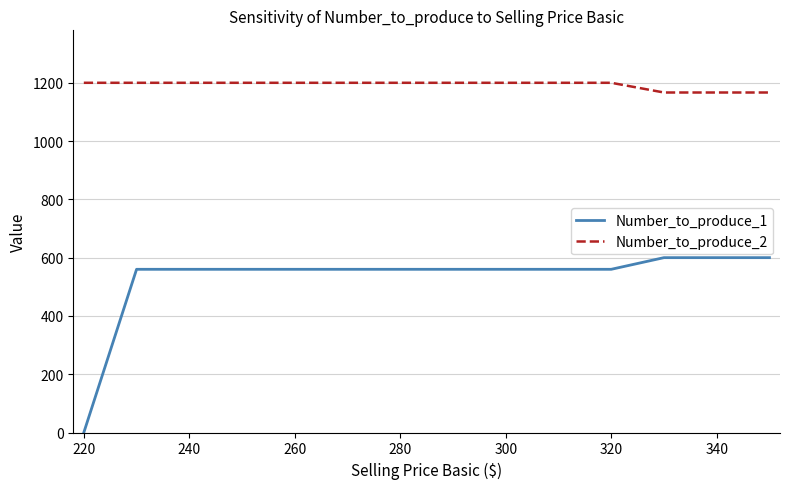

Rank the series by their maximum value, from lowest to highest.

Number_to_produce_1, Number_to_produce_2